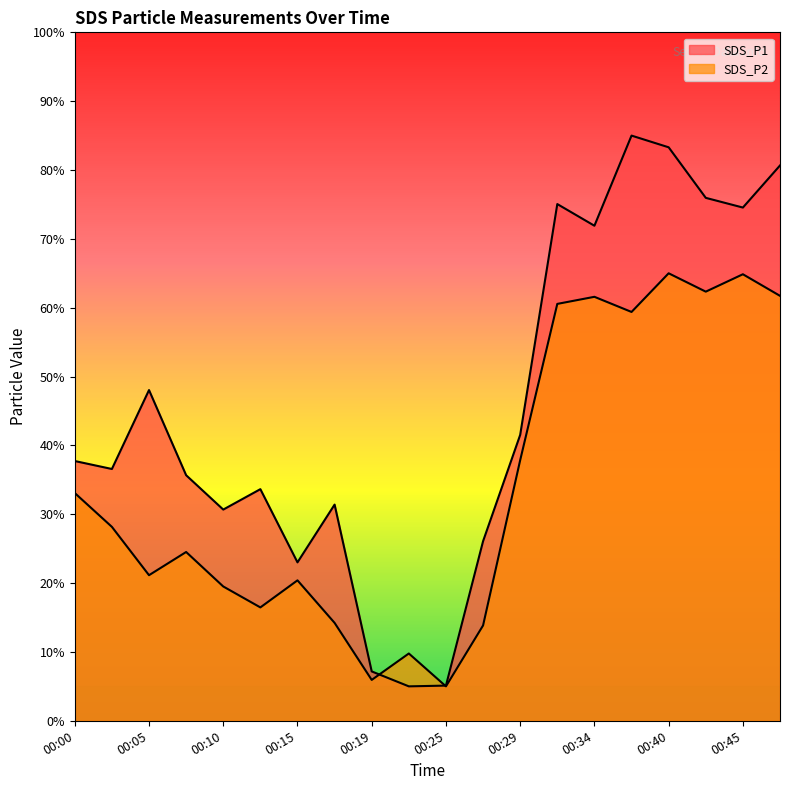

At which category does SDS_P1 reach its first local valley?

00:02